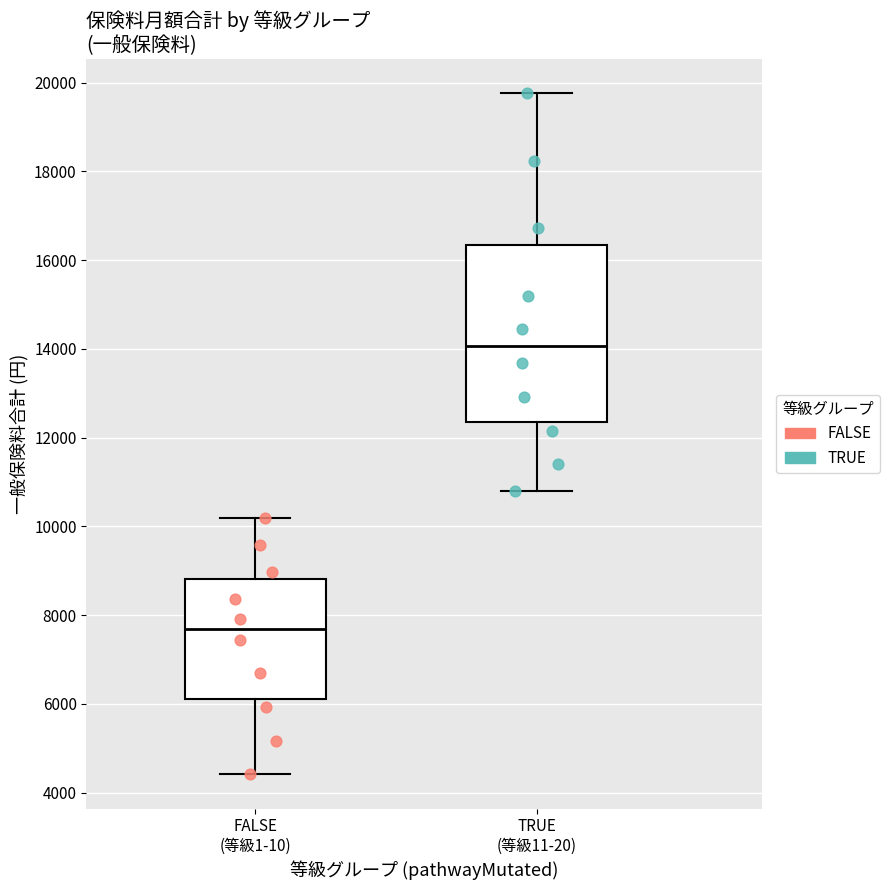

Which box's median line is the highest?

TRUE (等級11-20)